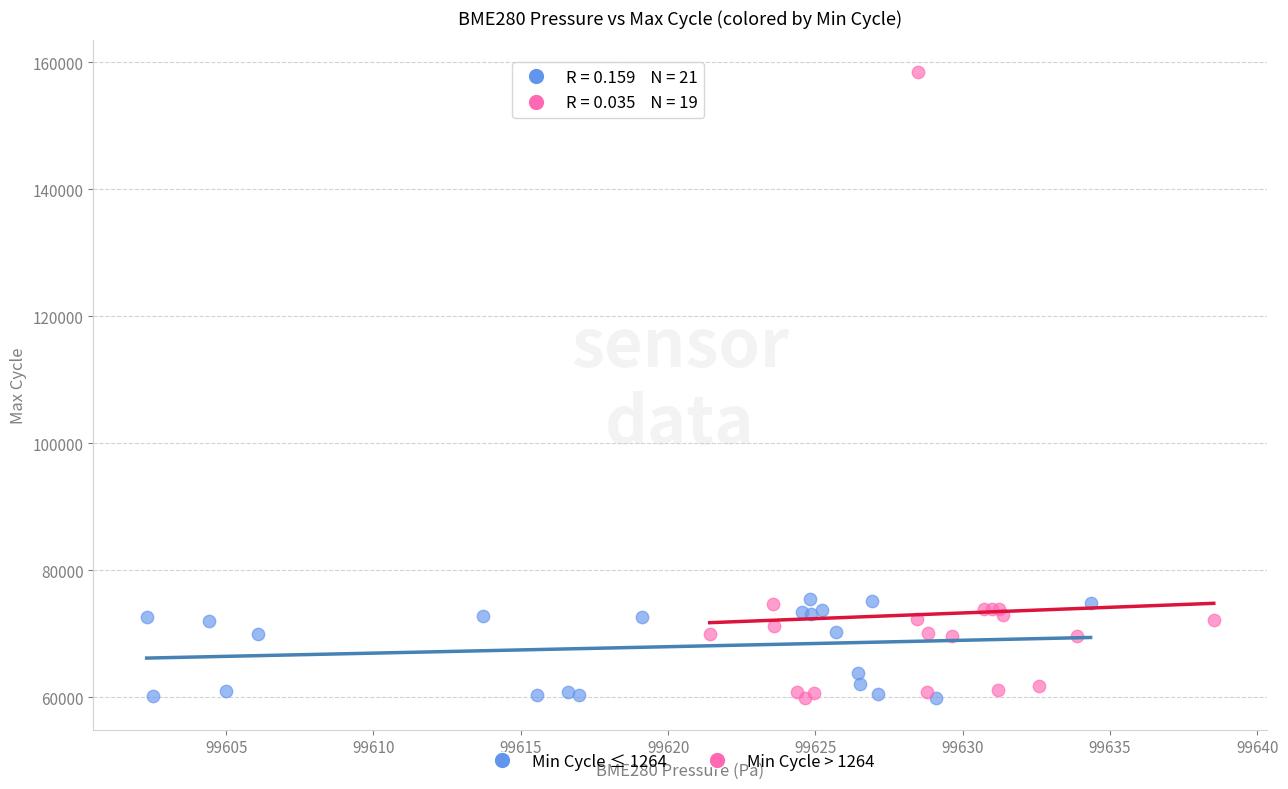

What are all the series names shown in the legend?

Min Cycle ≤ 1264, Min Cycle > 1264